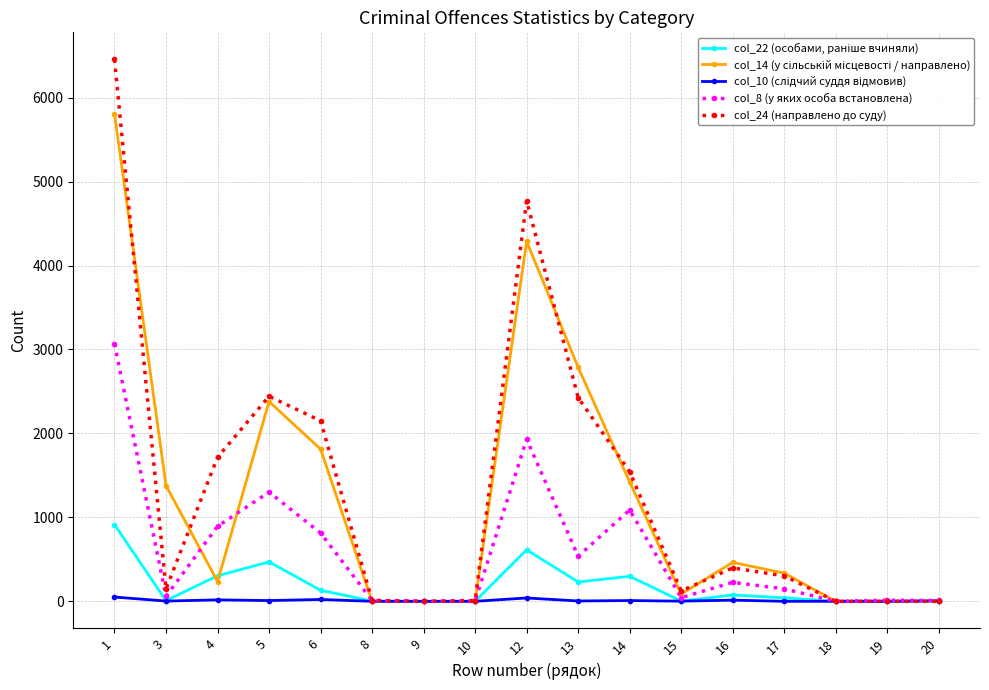

Which series has the largest range (max minus min)?

col_24 (направлено до суду)